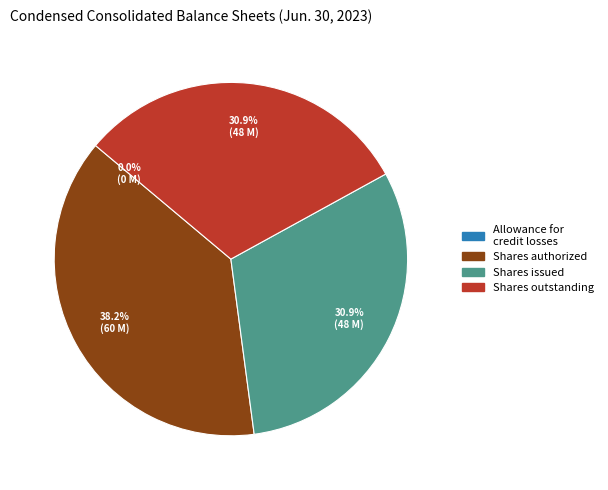

Is there any slice that represents more than half of the pie?

No